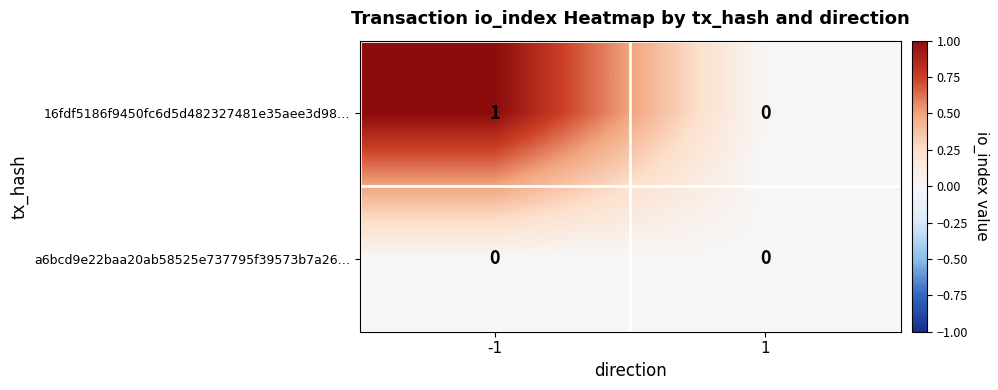

Rank the series at -1 from lowest to highest value.

a6bcd9e22baa20ab58525e737795f39573b7a26…, 16fdf5186f9450fc6d5d482327481e35aee3d98…